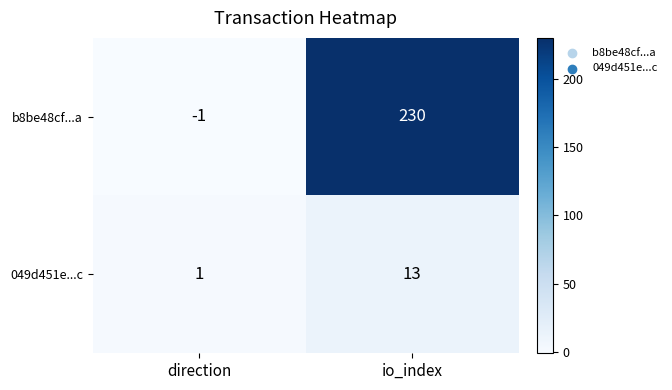

The 049d451e...c series shows 13 at io_index. True or false?

True